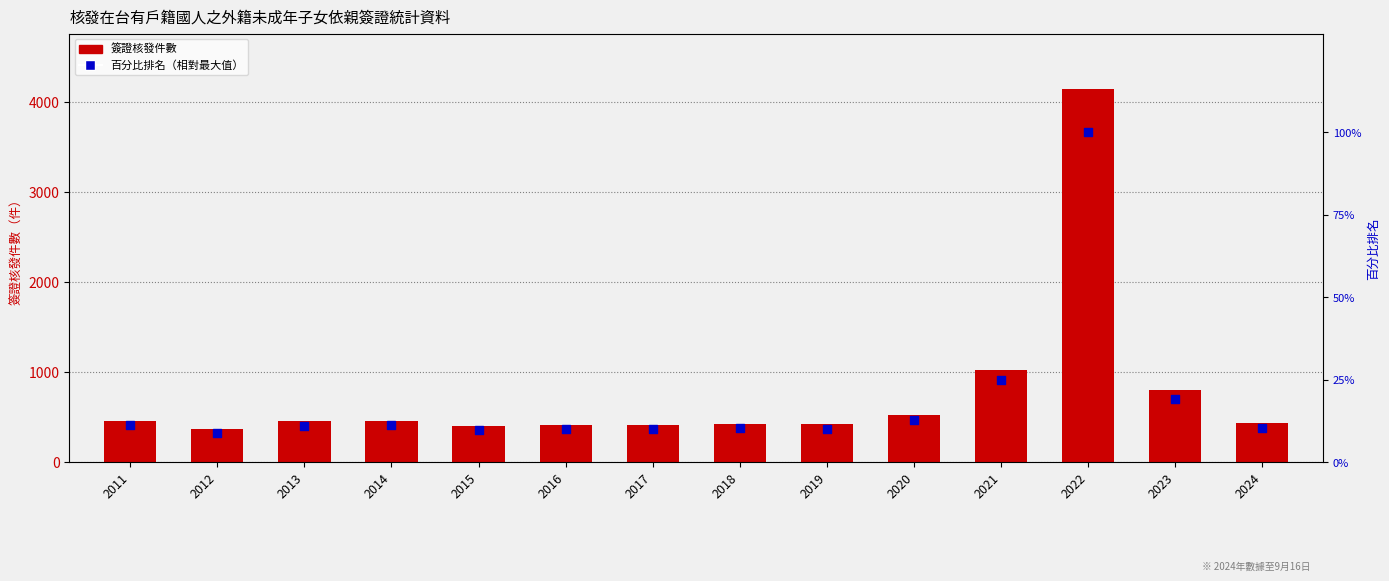

At how many categories does at least one series exceed 1703?

1